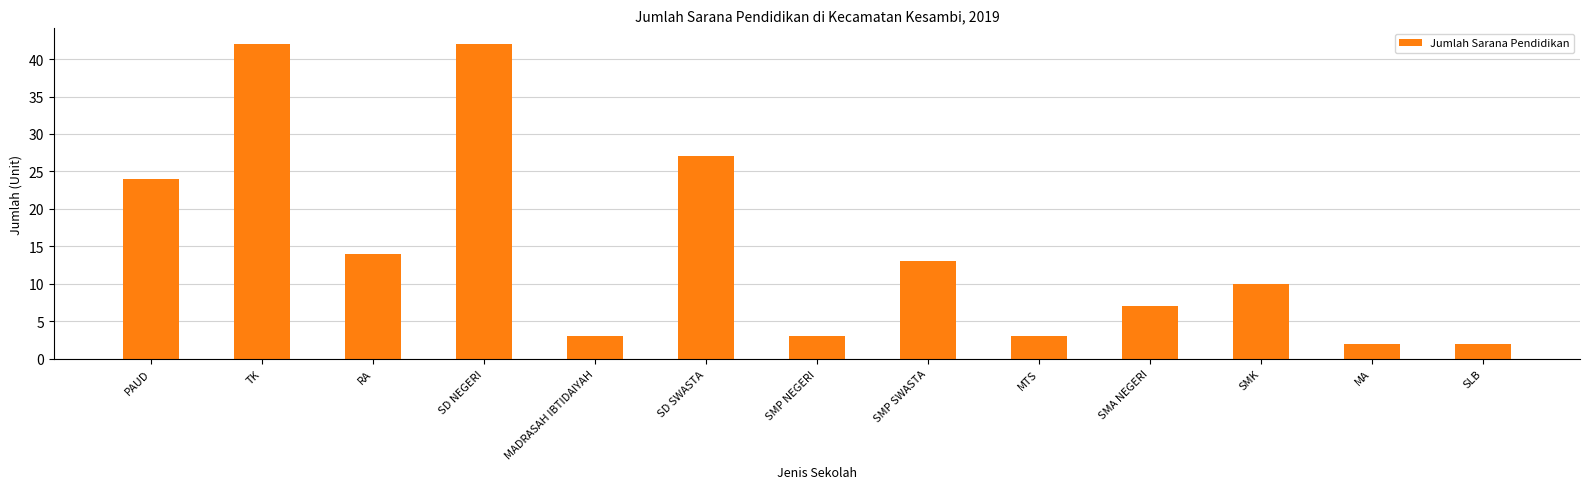

What is the maximum value shown in the chart?

42